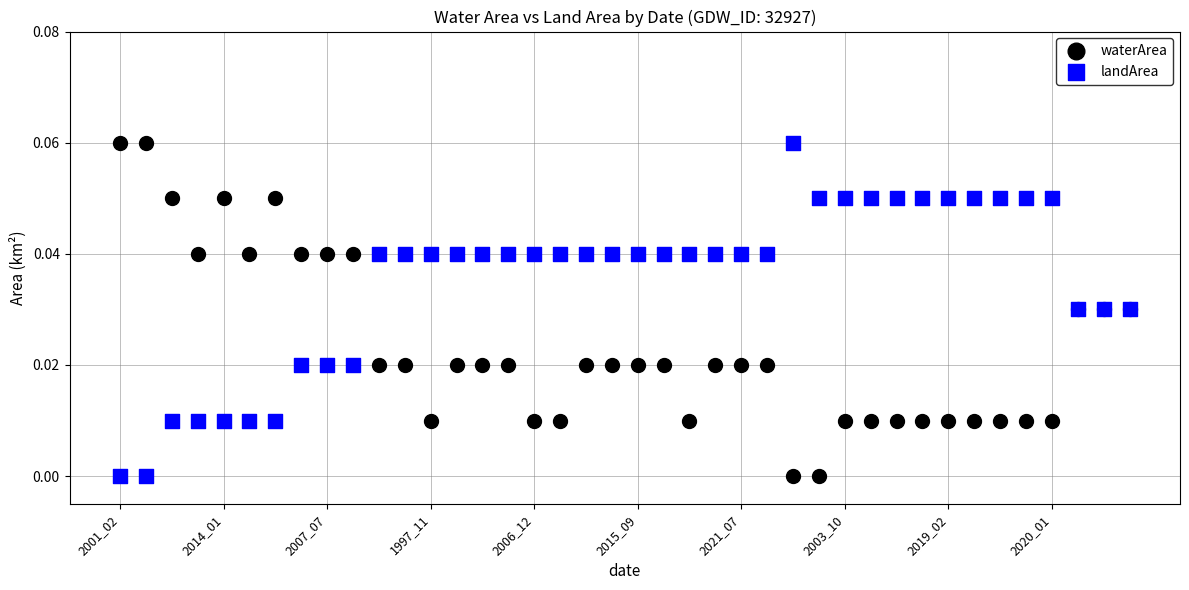

What are all the series names shown in the legend?

waterArea, landArea